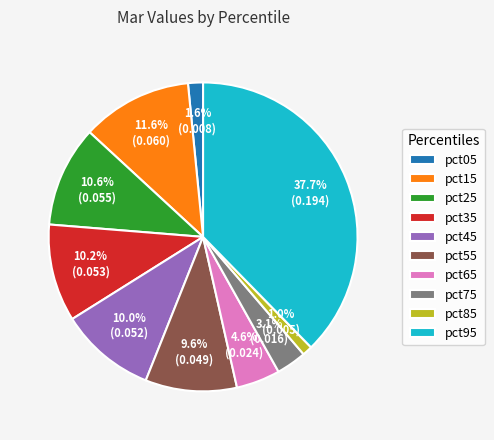

To the nearest percent, what is the combined percentage of pct35 and pct05?

12%